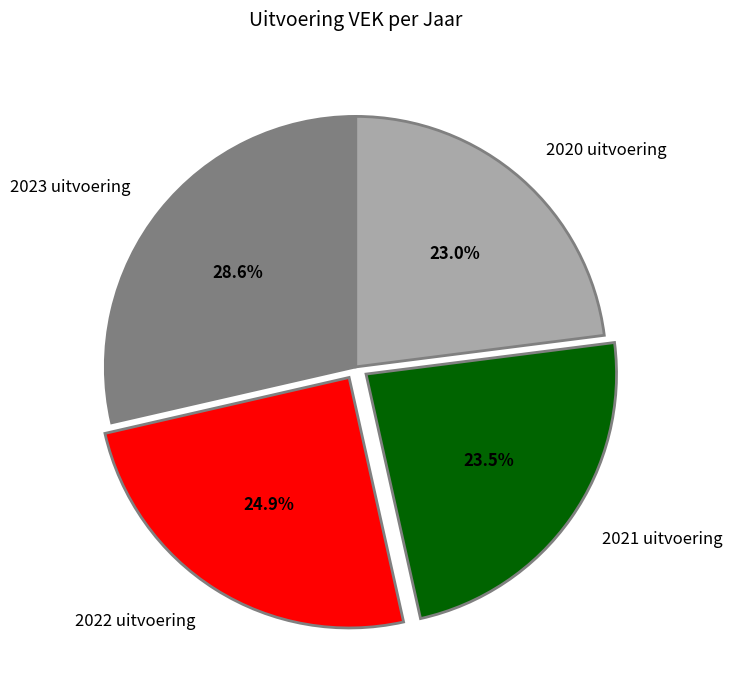

The 2020 uitvoering slice represents 10% of the pie. True or false?

False